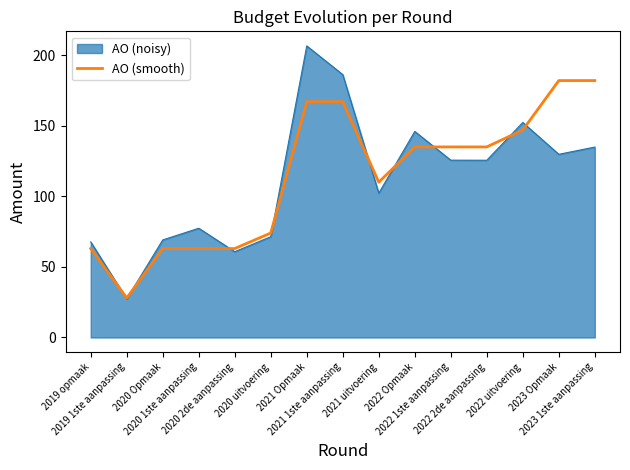

Rank the series by their maximum value, from lowest to highest.

AO (smooth), AO (noisy)